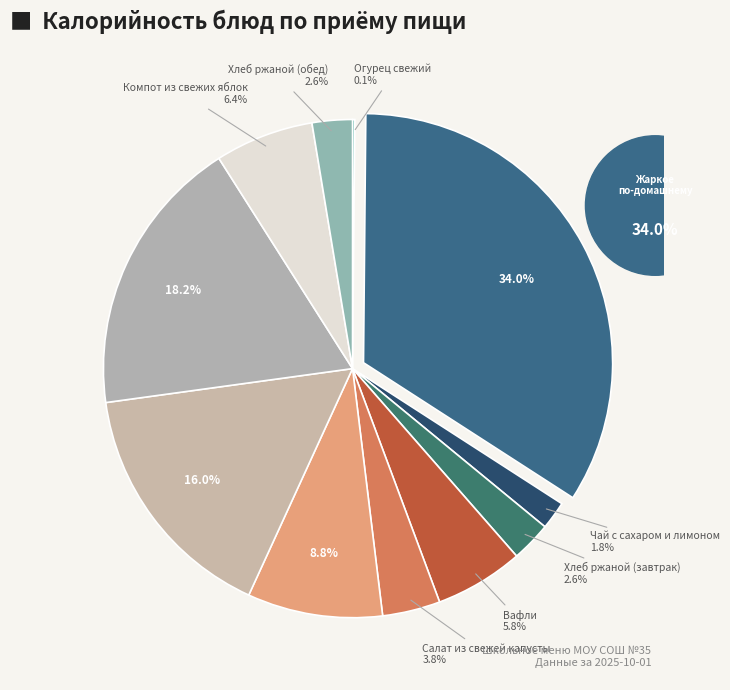

To the nearest percent, what percentage of the pie is Компот из свежих яблок?

6%